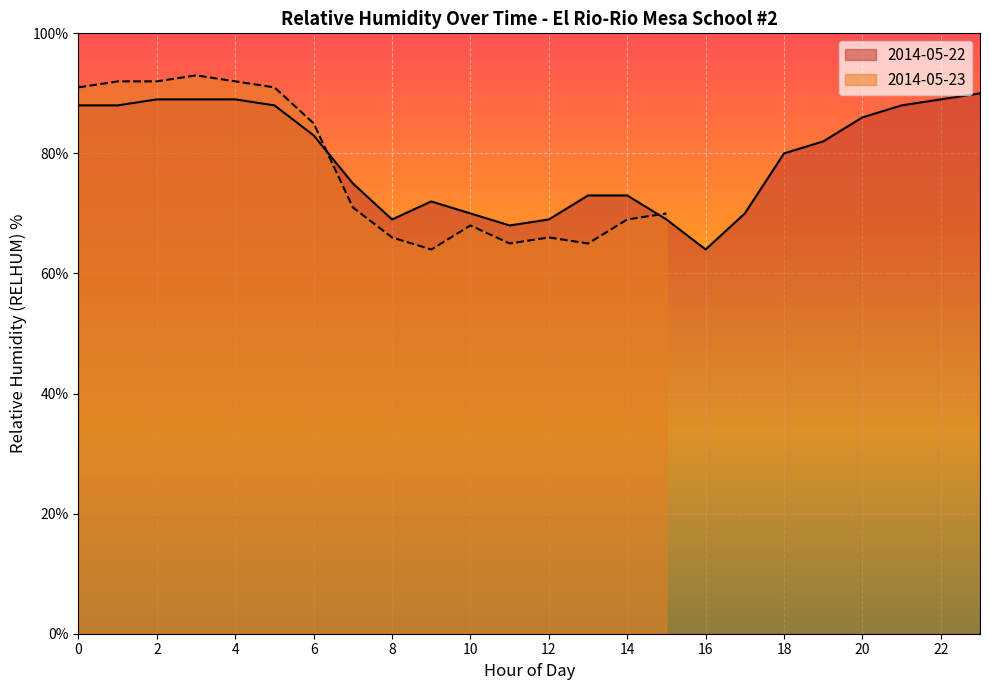

What is the difference between the maximum and minimum values?

26